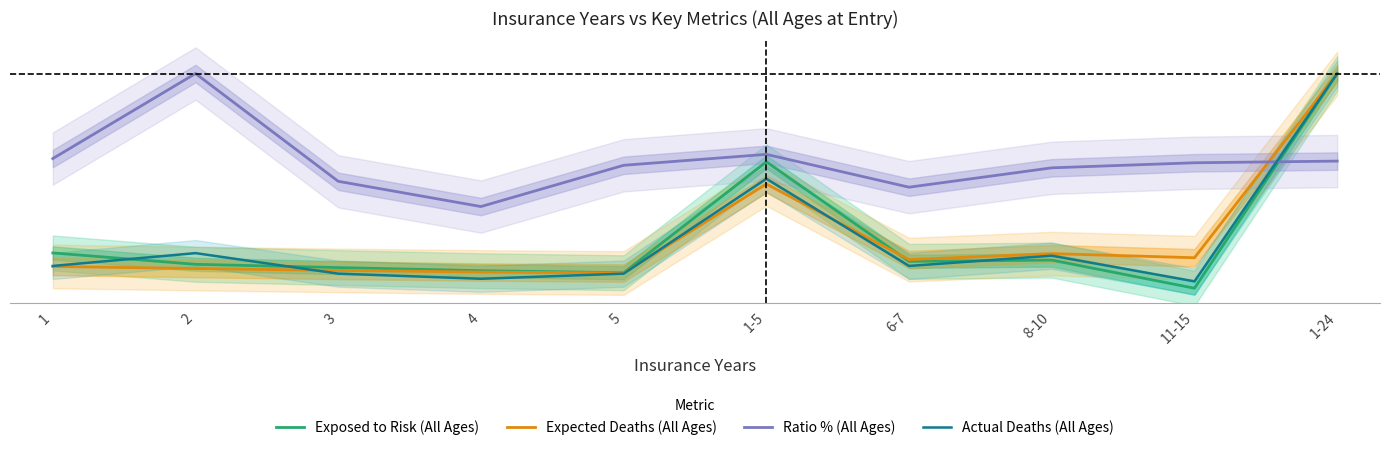

Does the chart have visible grid lines?

No